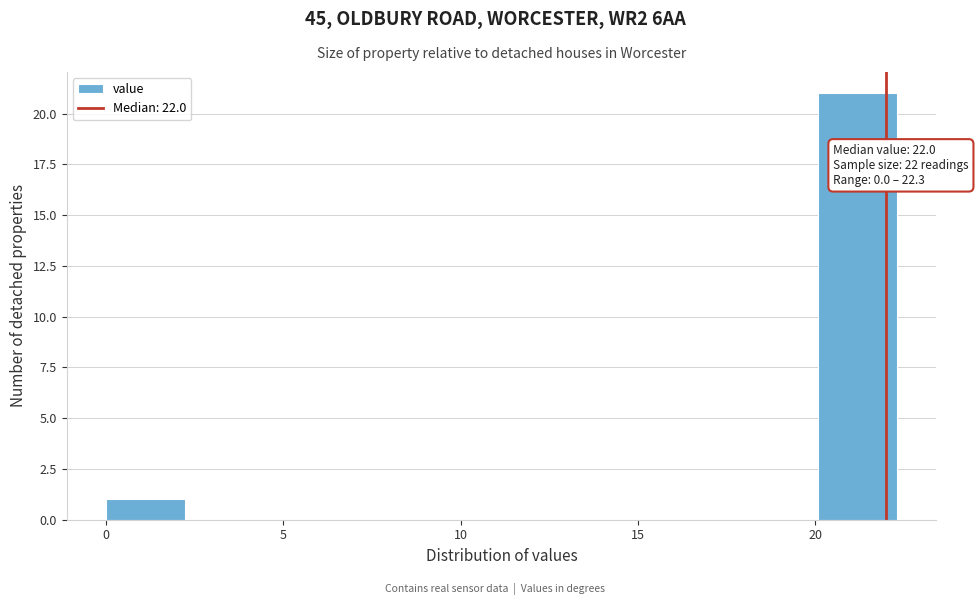

Over which range of the x-axis is the bar tallest?

20.0 to 22.5